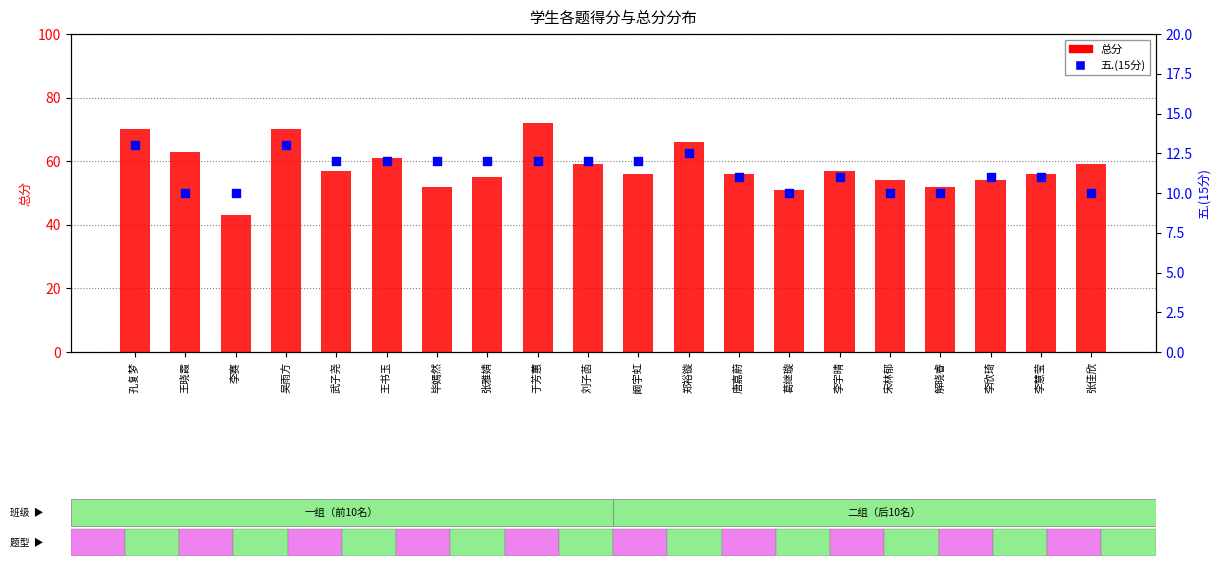

At how many categories does at least one series exceed 24?

20